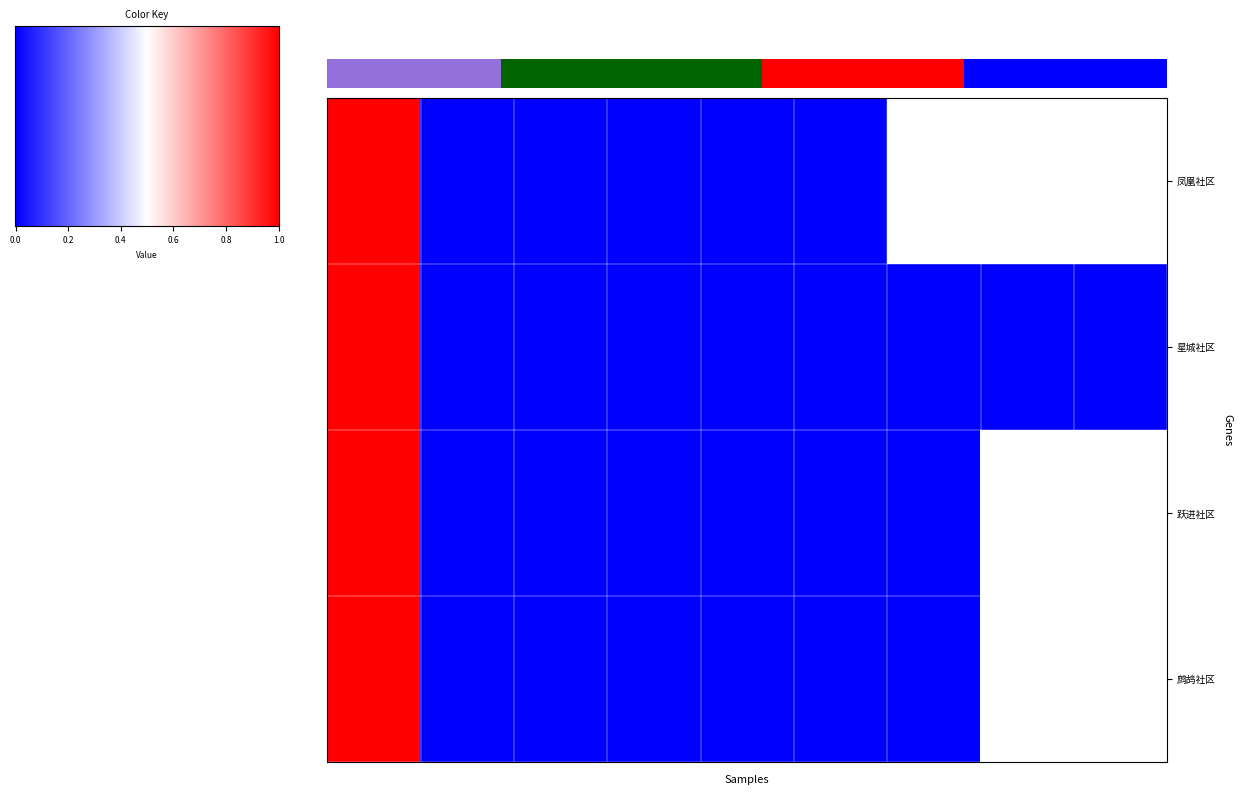

Rank the series by their maximum value, from lowest to highest.

凤凰社区, 星城社区, 跃进社区, 鹧鸪社区